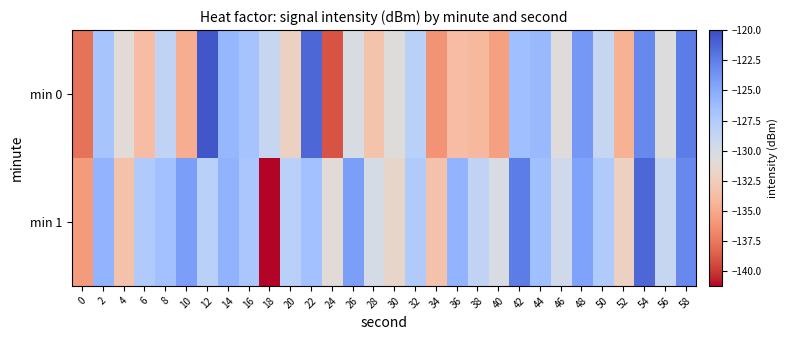

Which has a higher value, 22 or 10?

22